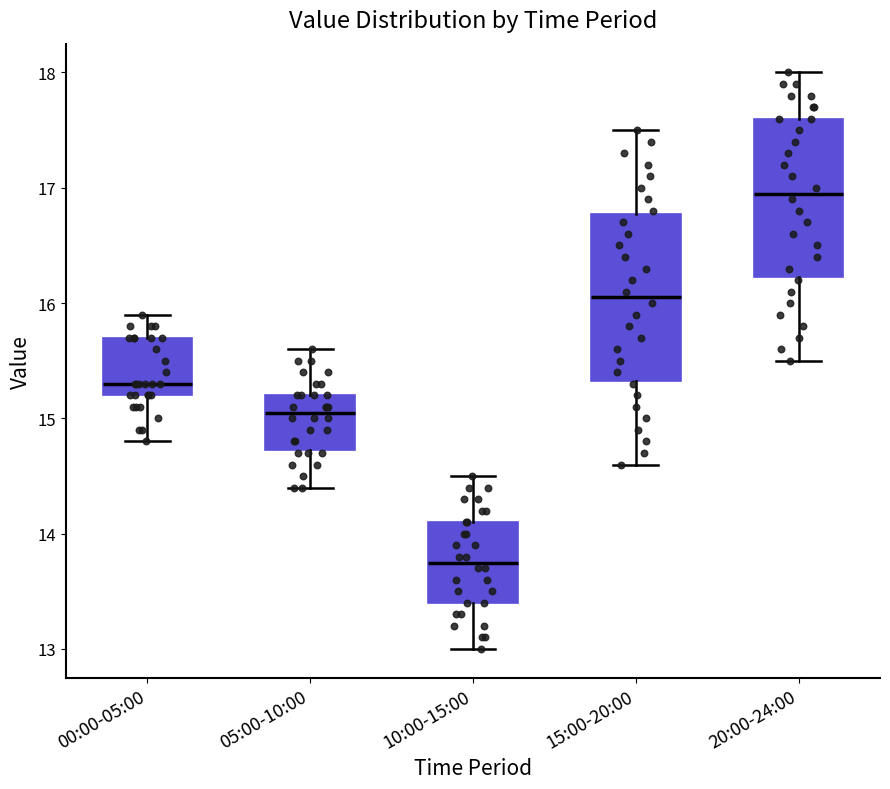

Reading left to right, read every box against the y-axis: the position of its median line, the range the box covers, and the ends of its whiskers. The values are not printed on the chart, so give them approximately, as read against the axis.

00:00-05:00: median 15.3, box 15.2 to 15.7, whiskers 14.8 to 15.9
05:00-10:00: median 15.1, box 14.7 to 15.2, whiskers 14.4 to 15.6
10:00-15:00: median 13.8, box 13.4 to 14.1, whiskers 13.0 to 14.5
15:00-20:00: median 16.1, box 15.3 to 16.8, whiskers 14.6 to 17.5
20:00-24:00: median 17.0, box 16.2 to 17.6, whiskers 15.5 to 18.0